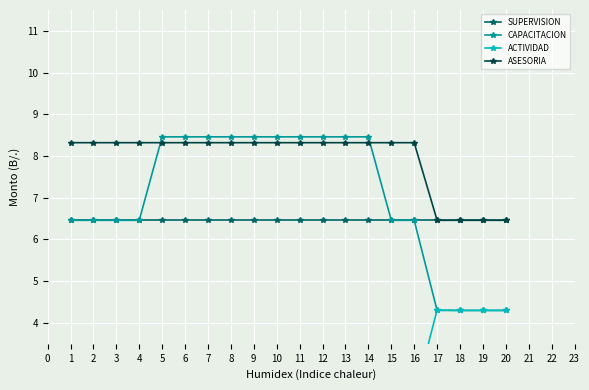

List the series in order of their peak value, lowest first.

ACTIVIDAD, SUPERVISION, ASESORIA, CAPACITACION